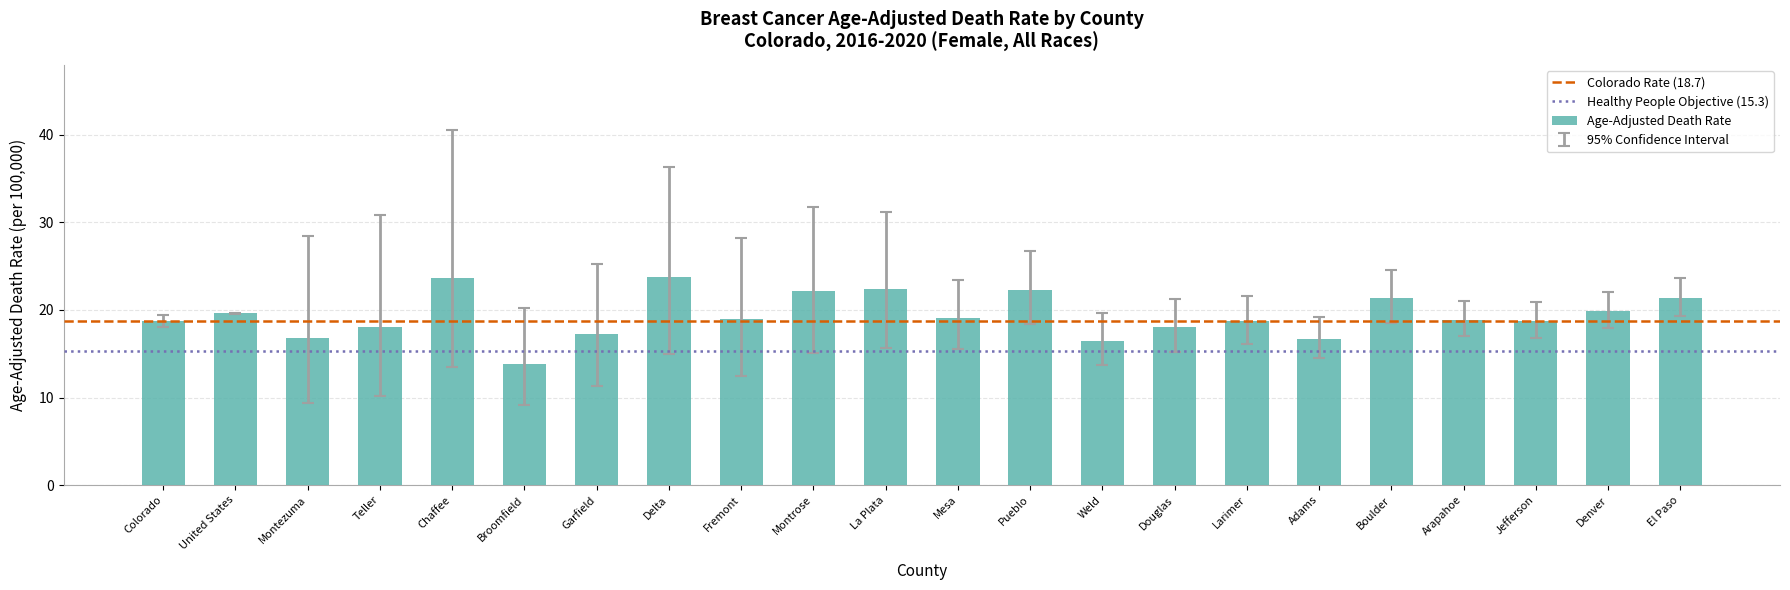

Is it true that the value at Teller is 18.0?

True